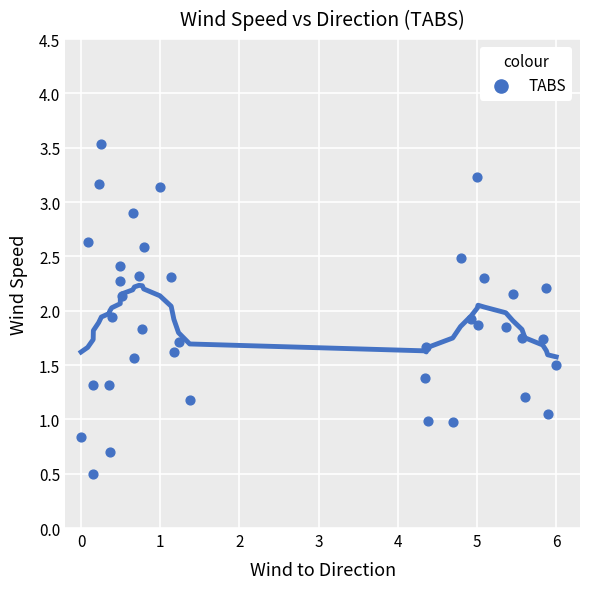

What is the range of X values (max minus min)?

6.0